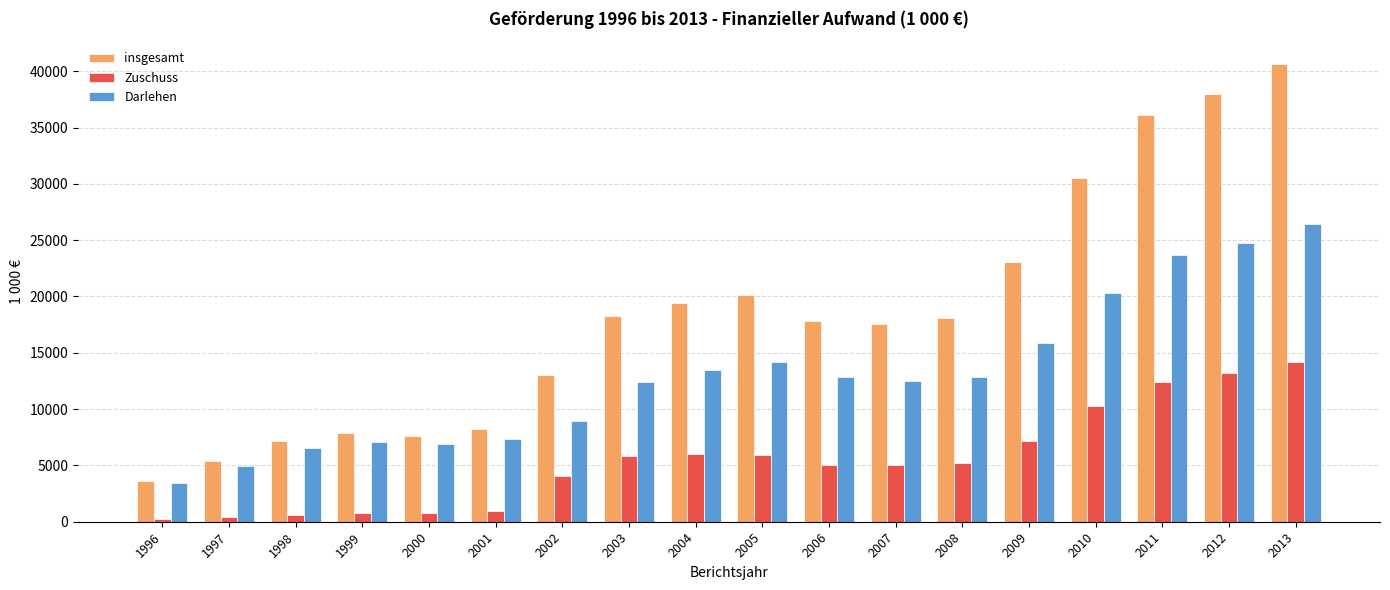

List the series in order of their peak value, highest first.

insgesamt, Darlehen, Zuschuss